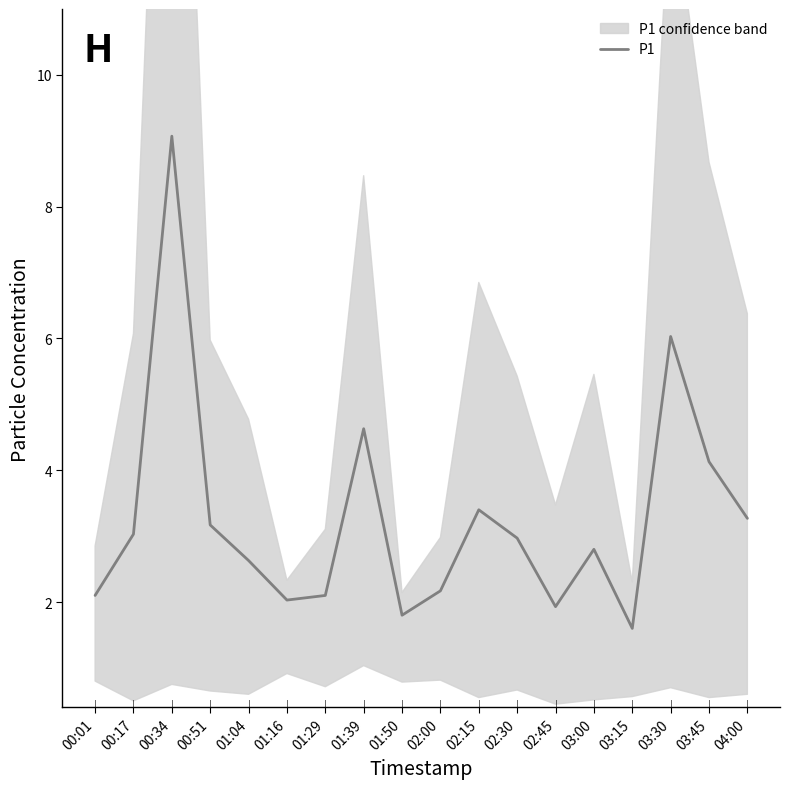

Read the value at 03:00.

2.8